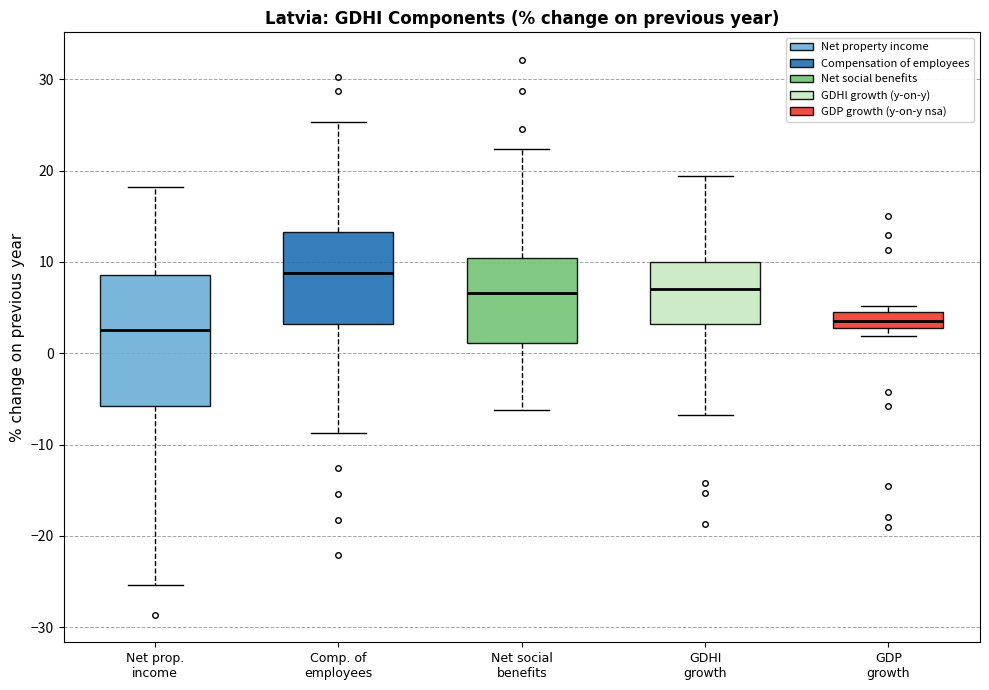

Reading left to right, read every box against the y-axis: the position of its median line, the range the box covers, and the ends of its whiskers. The values are not printed on the chart, so give them approximately, as read against the axis.

Net prop. income: median 3, box -6 to 9, whiskers -25 to 18
Comp. of employees: median 9, box 3 to 13, whiskers -9 to 25
Net social benefits: median 7, box 1 to 10, whiskers -6 to 22
GDHI growth: median 7, box 3 to 10, whiskers -7 to 19
GDP growth: median 4, box 3 to 5, whiskers 2 to 5 (just above the box's upper edge)